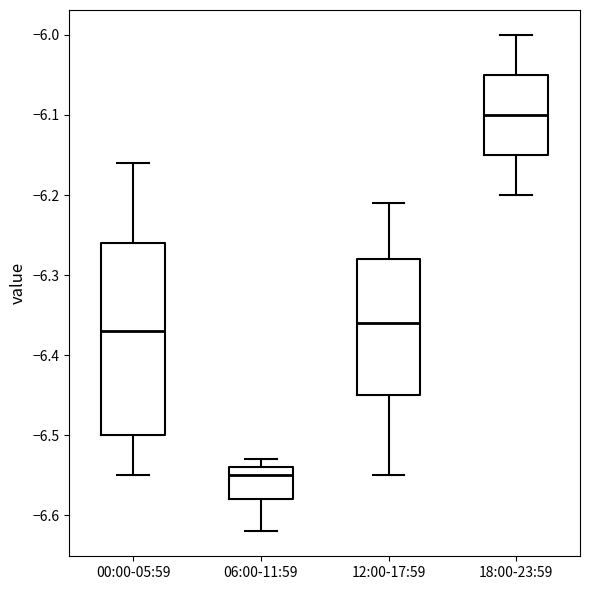

Which box has the highest median line?

18:00-23:59